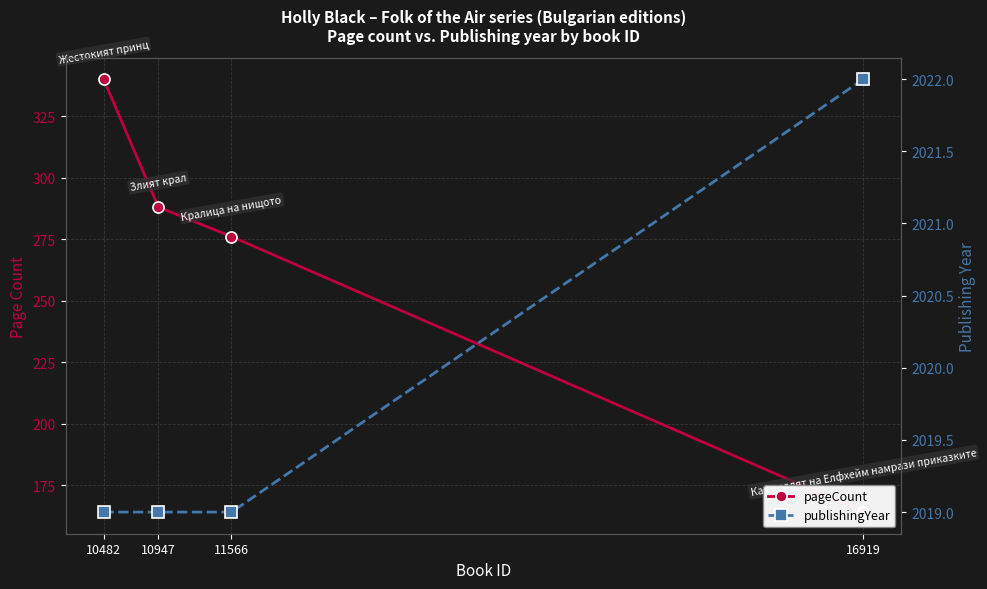

Reading right to left, what are all the values shown in this chart?

pageCount: 16919=164	11566=276	10947=288	10482=340
publishingYear: 16919=2022	11566=2019	10947=2019	10482=2019